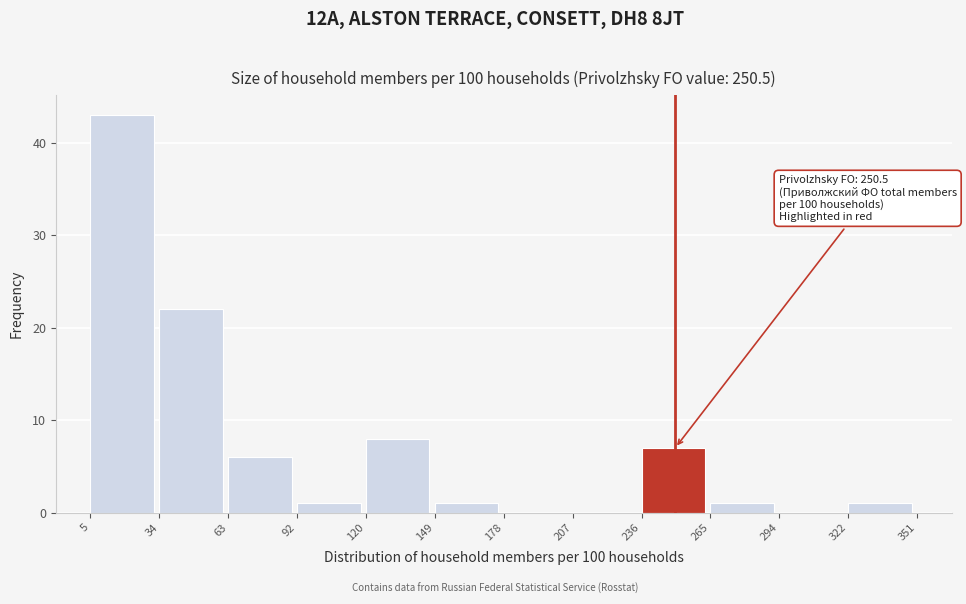

Which range on the x-axis has the tallest bar?

5 to 34